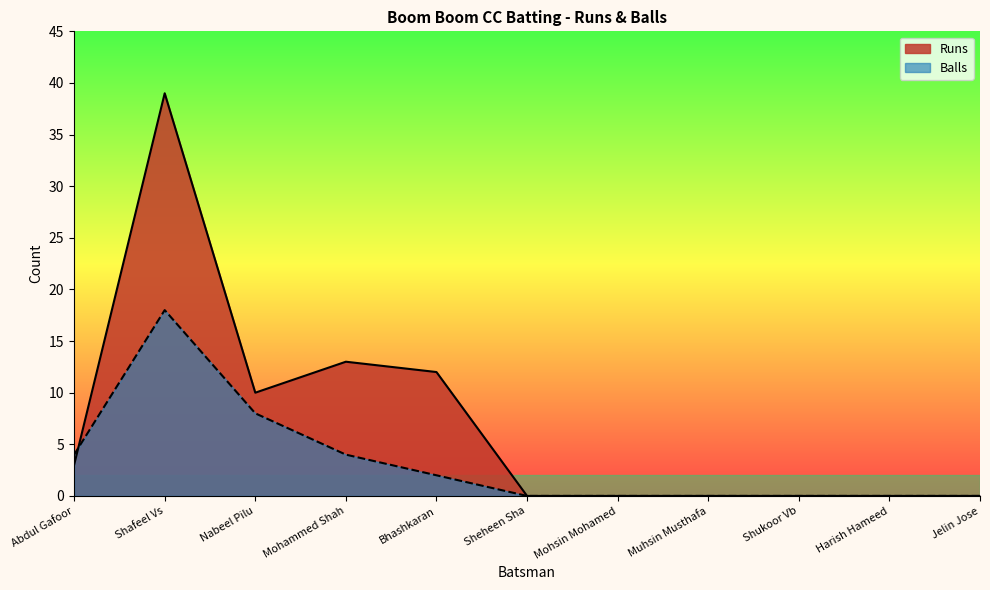

At Mohsin Mohamed, list the series in order from smallest to largest.

Runs, Balls